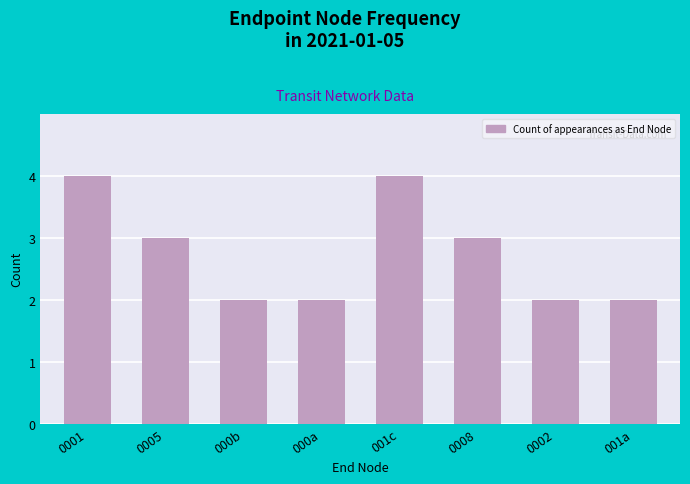

What is the approximate value at 0002?

2